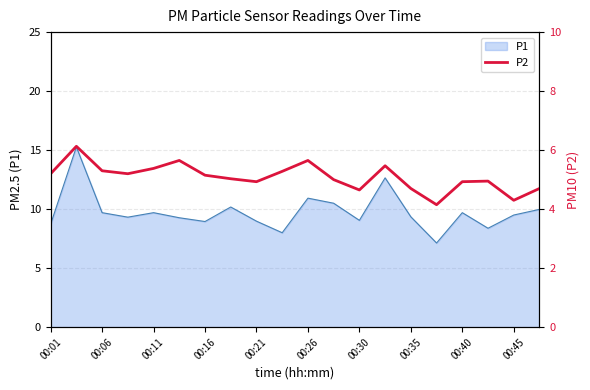

What is the lowest value of the P1 series?

7.1